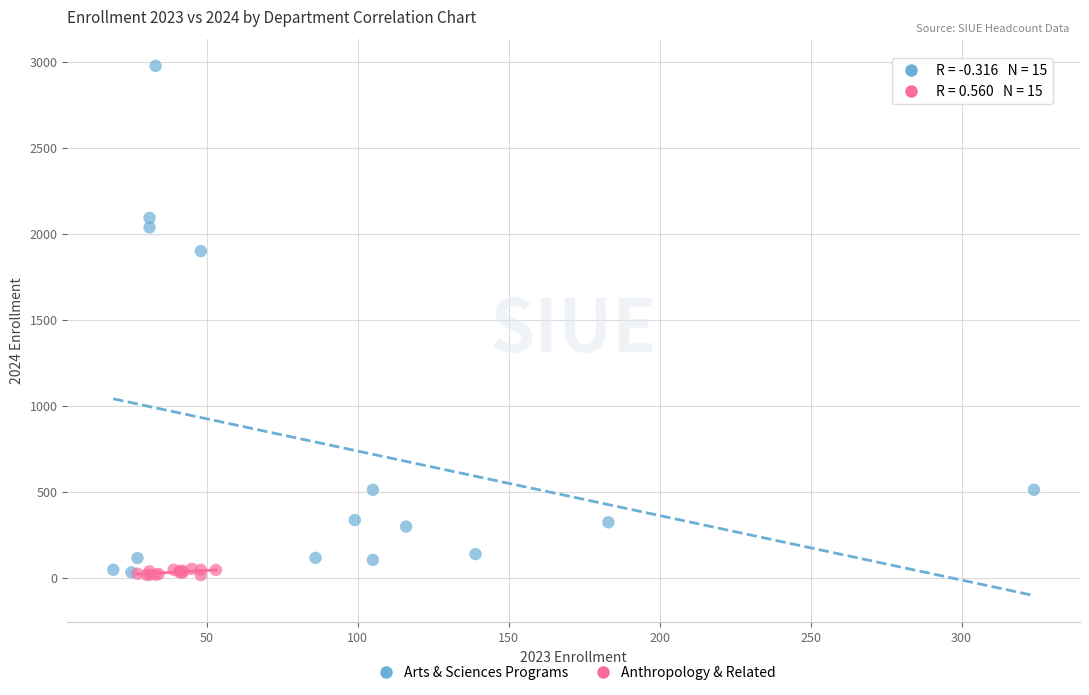

Which series reaches the maximum Y coordinate?

Arts & Sciences Programs